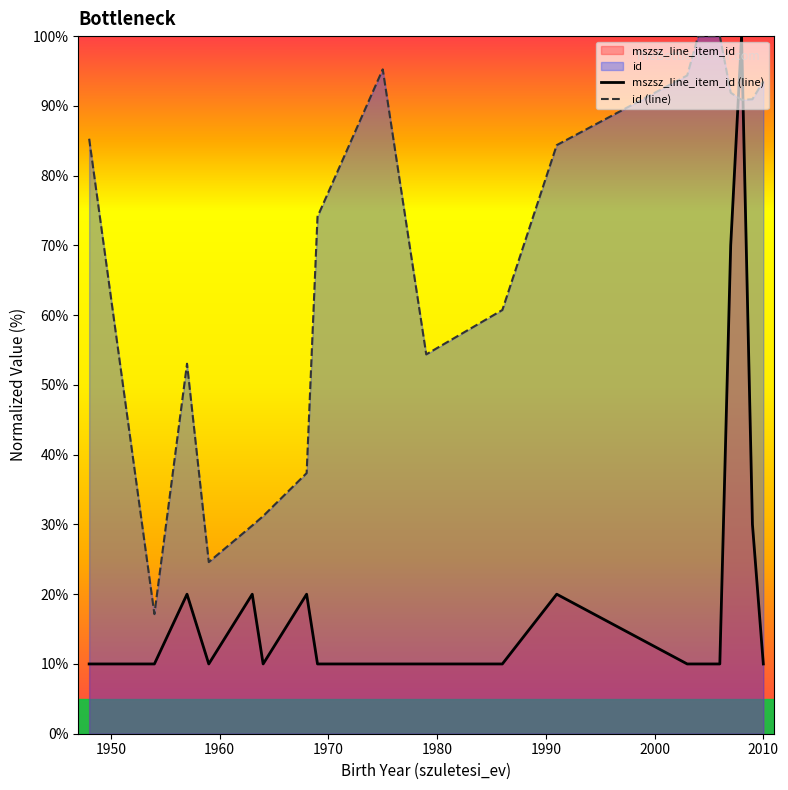

Which series has the largest total across all categories?

id (line)